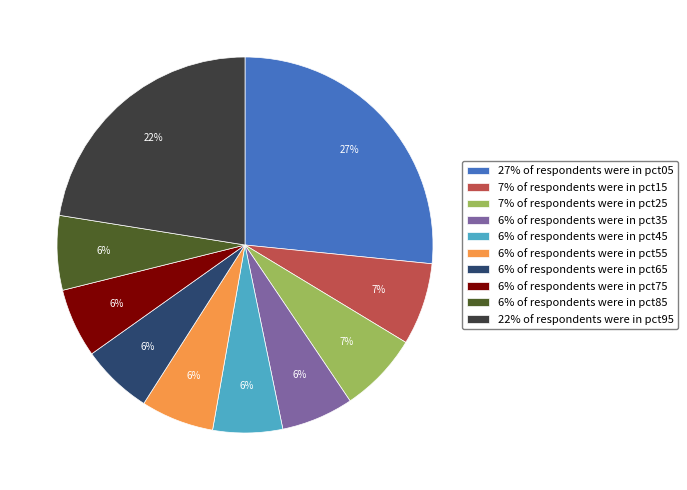

To the nearest percent, what portion does 6% of respondents were in pct35 represent?

6%